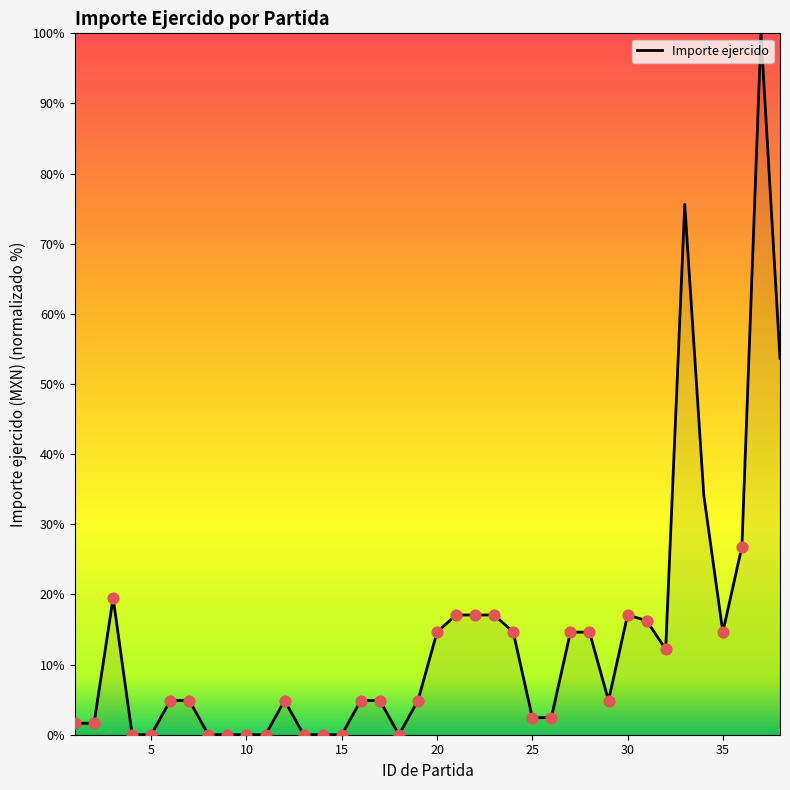

What is the maximum value shown in the chart?

100.0